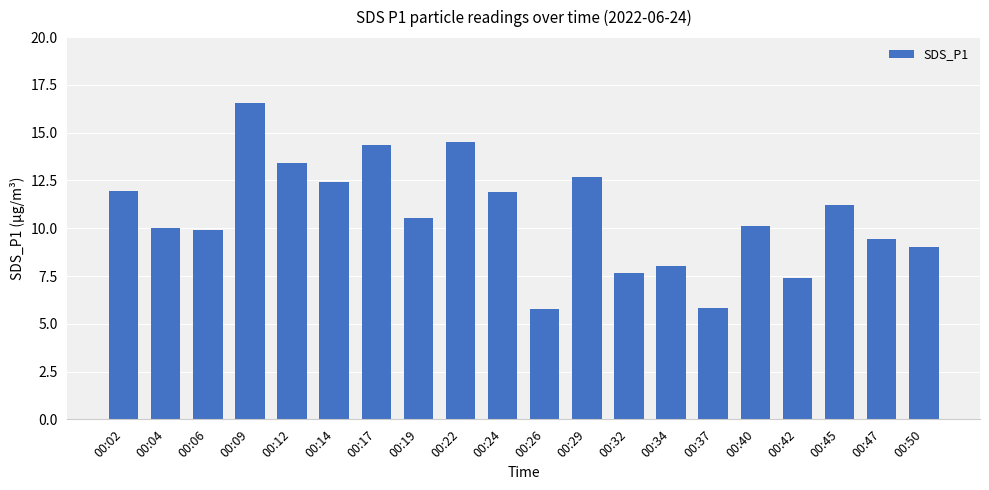

What is the value of the 18th bar from the left?

11.2